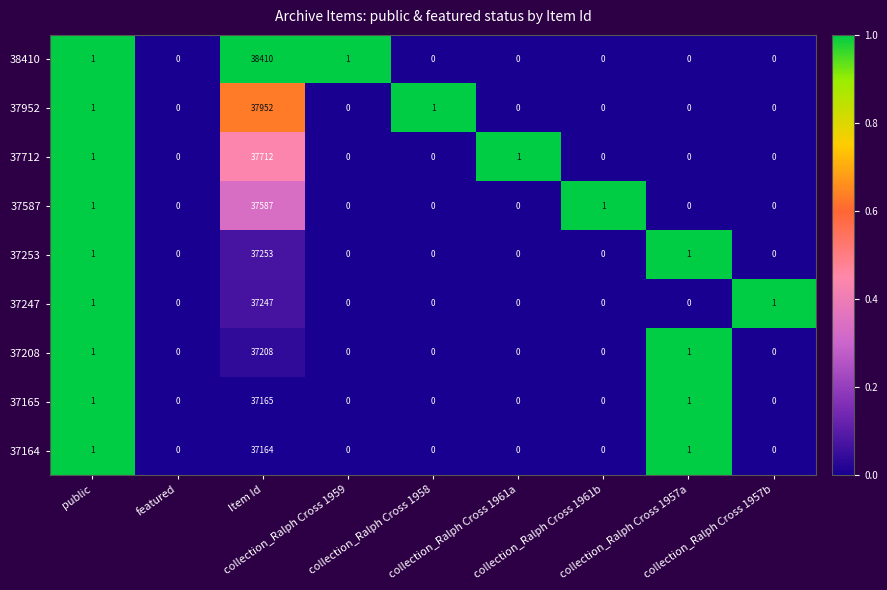

What is the sum of all 37164 values?

37166